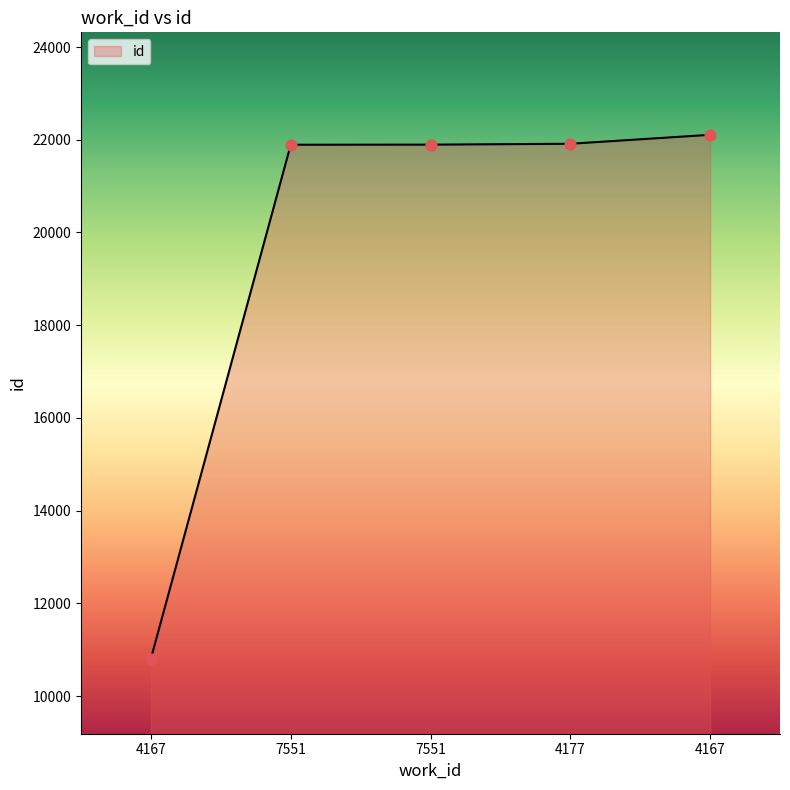

Count the number of categories in the chart.

5